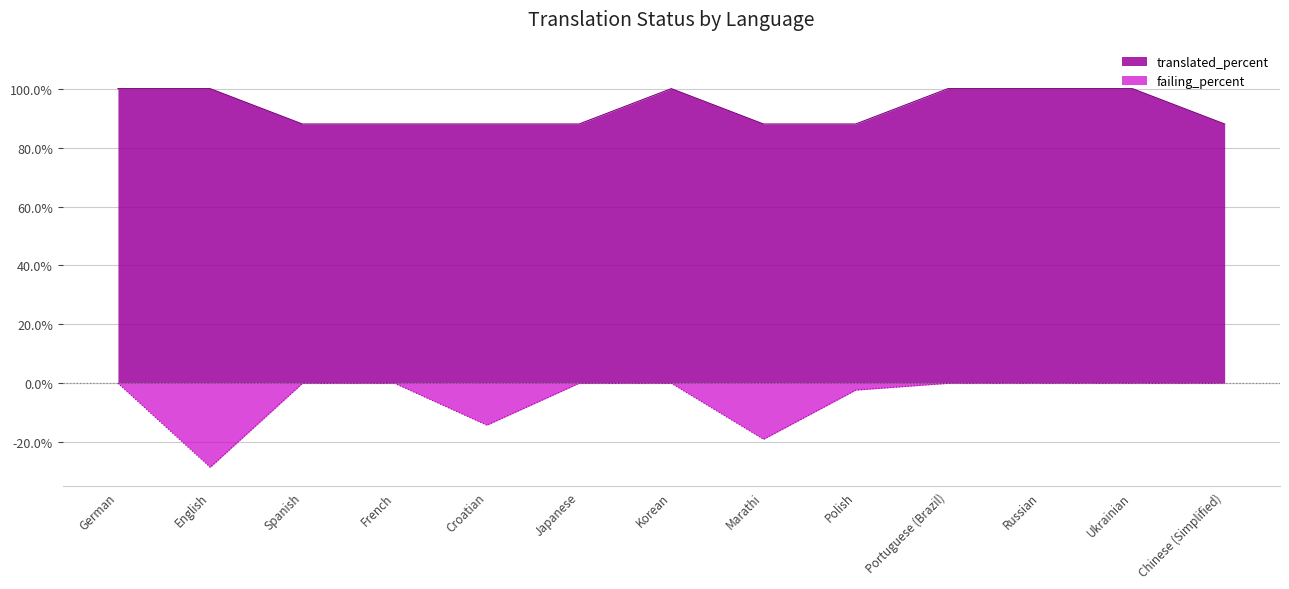

Which label corresponds to the largest value in the chart?

German